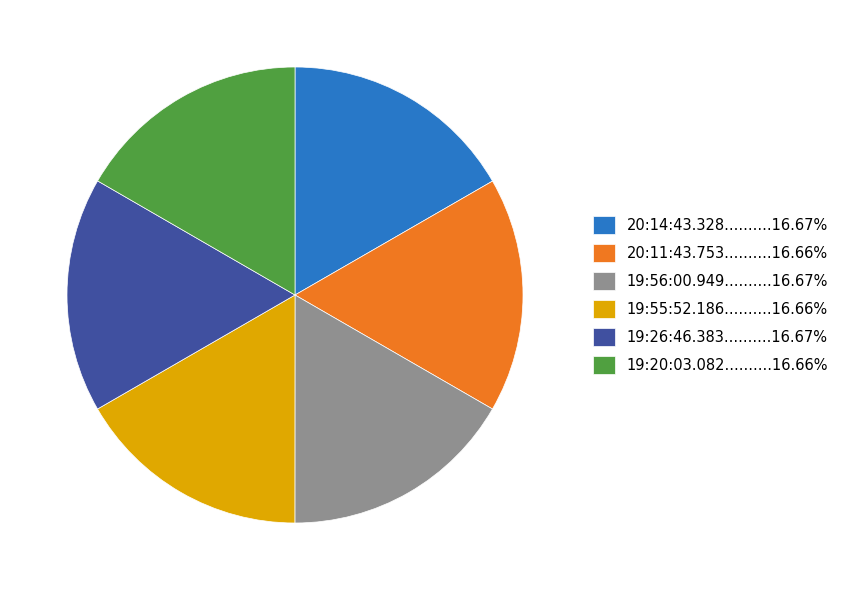

What is the ratio of the value at 20:14:43.328..........16.67% to the value at 19:56:00.949..........16.67%?

1.0